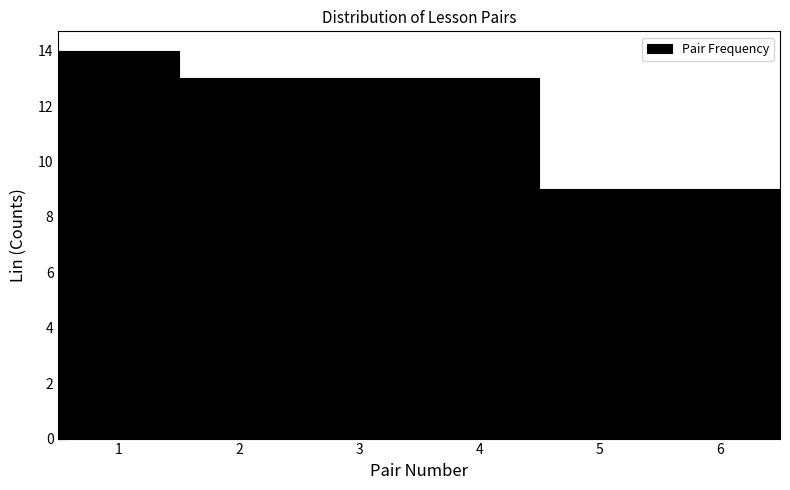

What is the height of the bar covering 5.5 to 6.5 on the x-axis? The values are not printed on the chart, so give them approximately, as read against the axis.

9